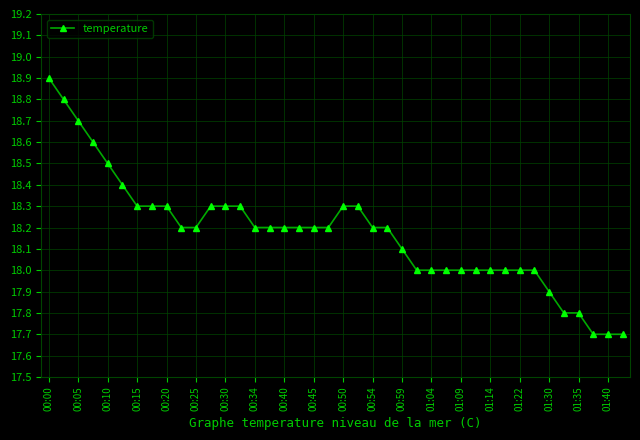

Reading right to left, transcribe all the data shown in this chart.

17.7	17.7	17.7	17.8	17.8	17.9	18.0	18.0	18.0	18.0	18.0	18.0	18.0	18.0	18.0	18.1	18.2	18.2	18.3	18.3	18.2	18.2	18.2	18.2	18.2	18.2	18.3	18.3	18.3	18.2	18.2	18.3	18.3	18.3	18.4	18.5	18.6	18.7	18.8	18.9